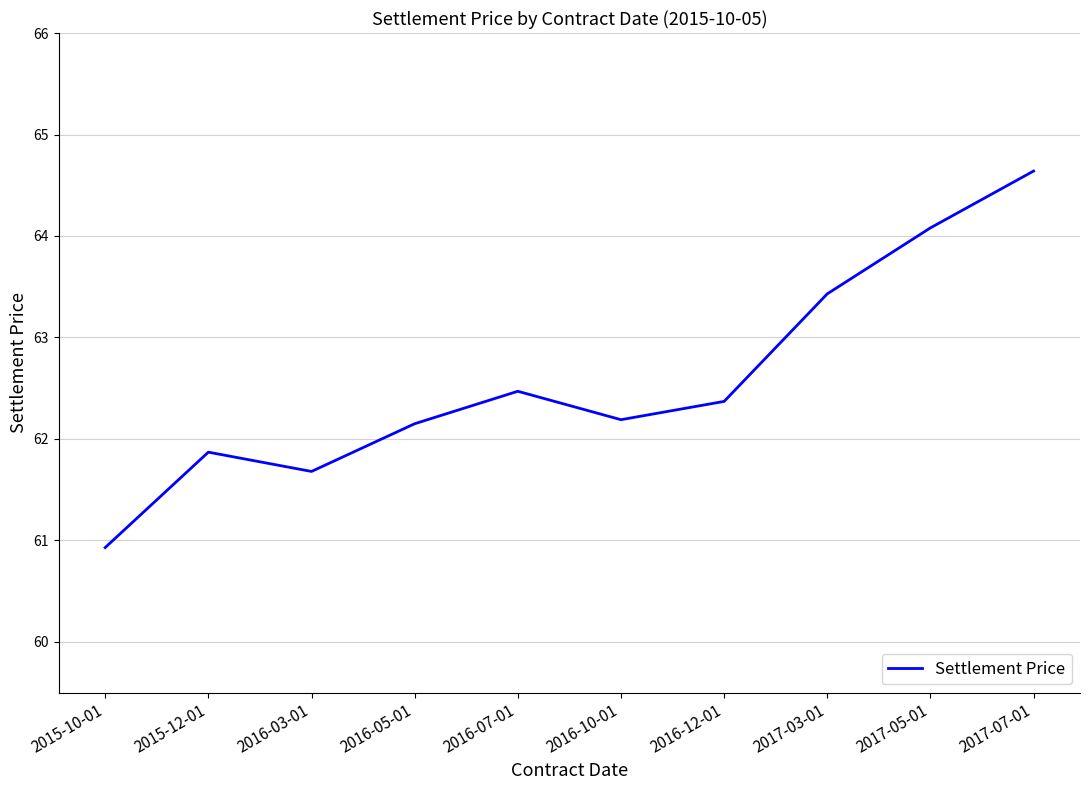

What position from the right is 2016-07-01?

6